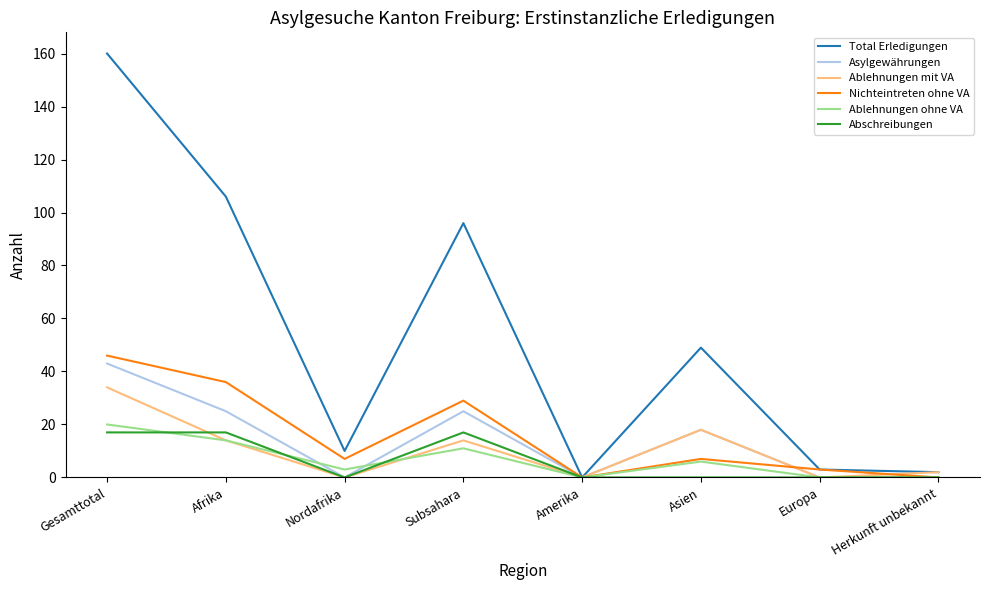

What is the sum of the Total Erledigungen values at Herkunft unbekannt and Nordafrika?

12